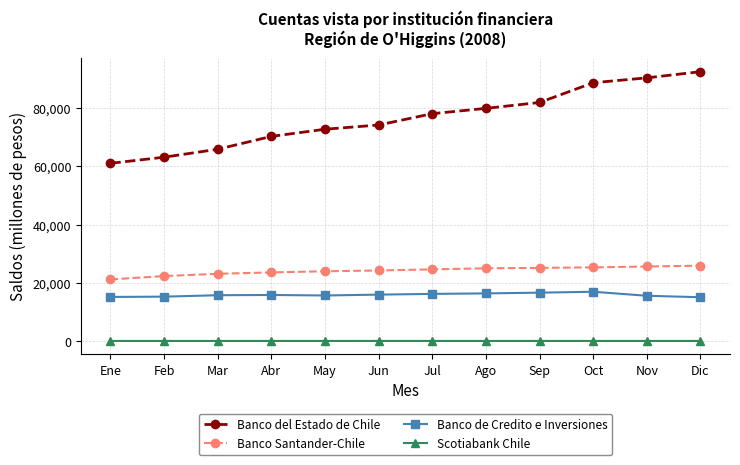

What is the label of the 10th point from the left?

Oct